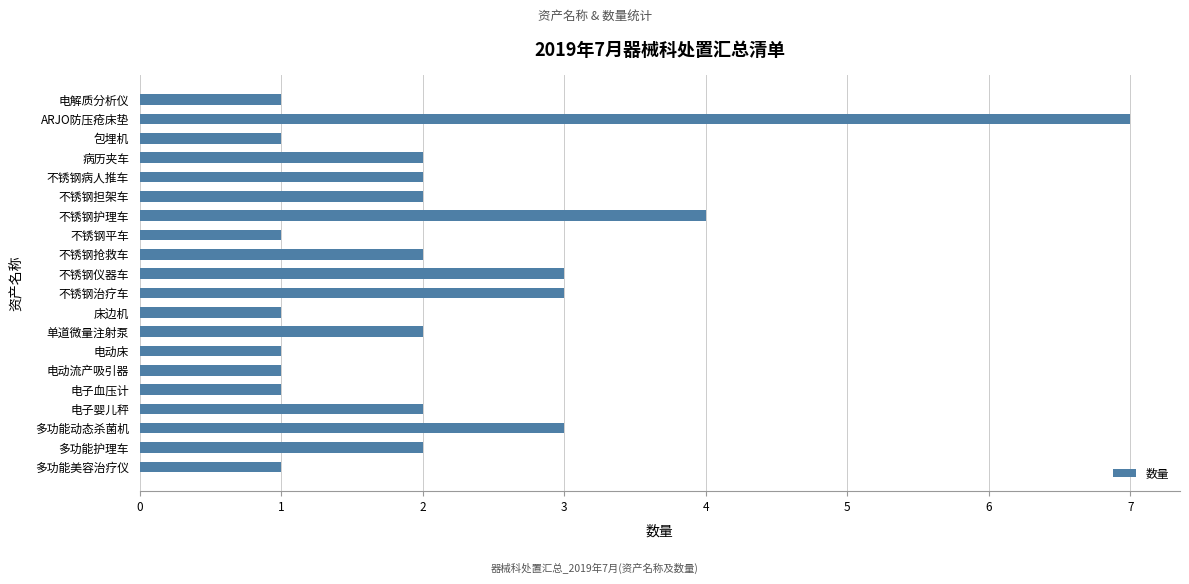

The chart shows a value of 2 at 不锈钢抢救车. True or false?

True